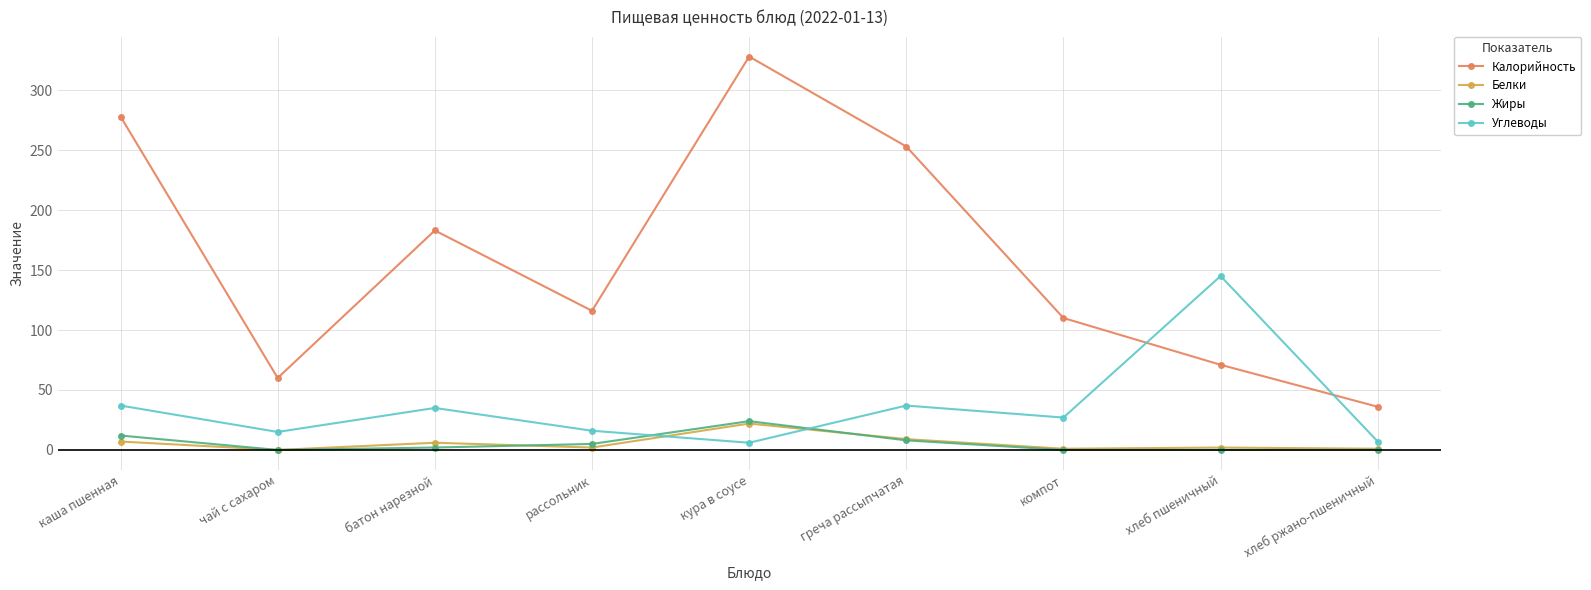

Does the chart display data point markers on the line(s)?

Yes